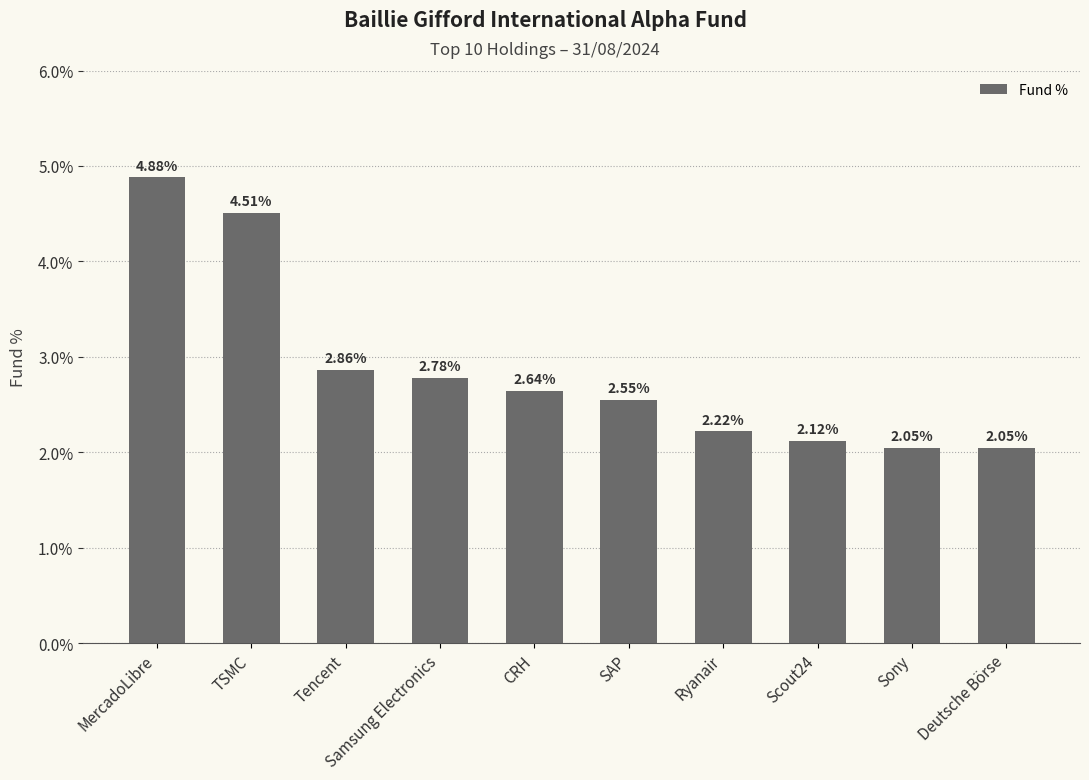

What is the sum of the values at MercadoLibre and Samsung Electronics?

7.7